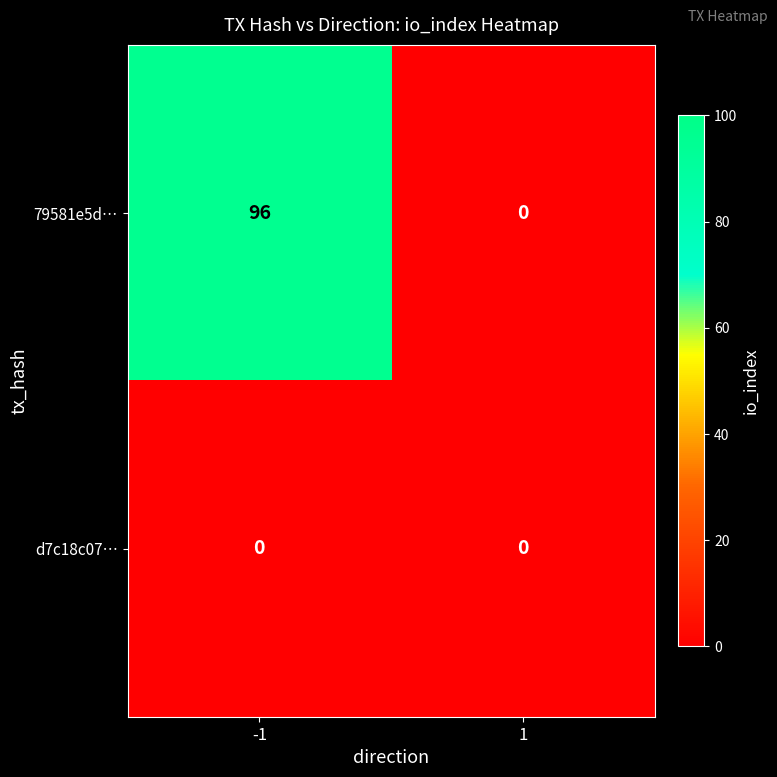

Which series has the largest total across all categories?

79581e5d…